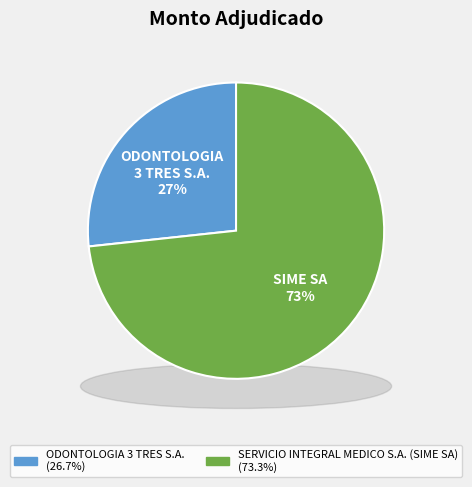

What percentage is the ODONTOLOGIA 3 TRES S.A. slice, to the nearest percent?

27%